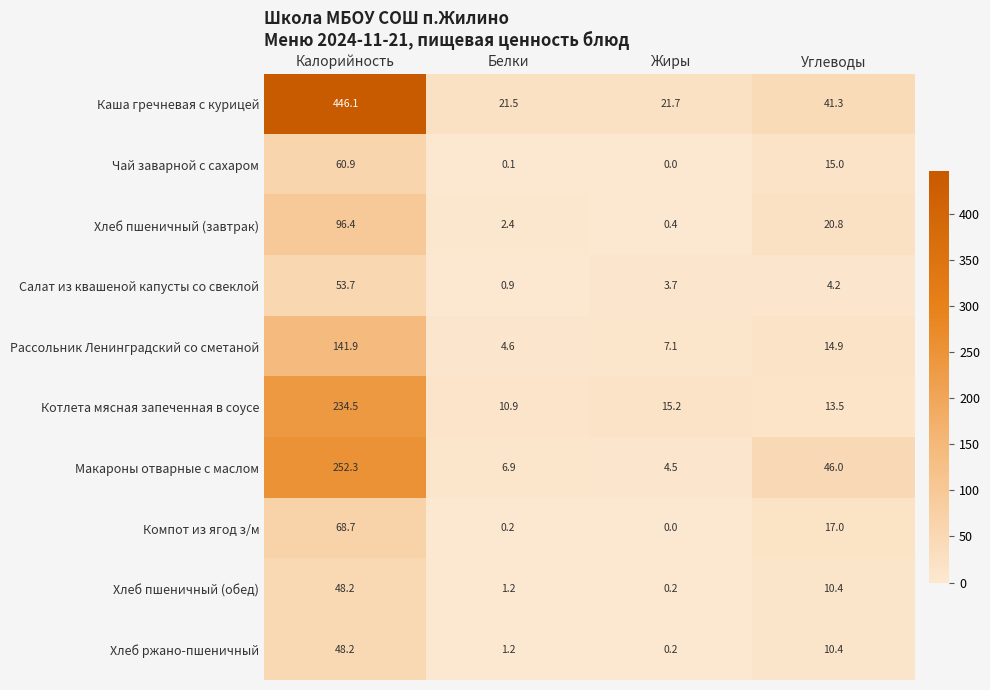

What is the approximate value of Каша гречневая с курицей at Жиры?

21.7